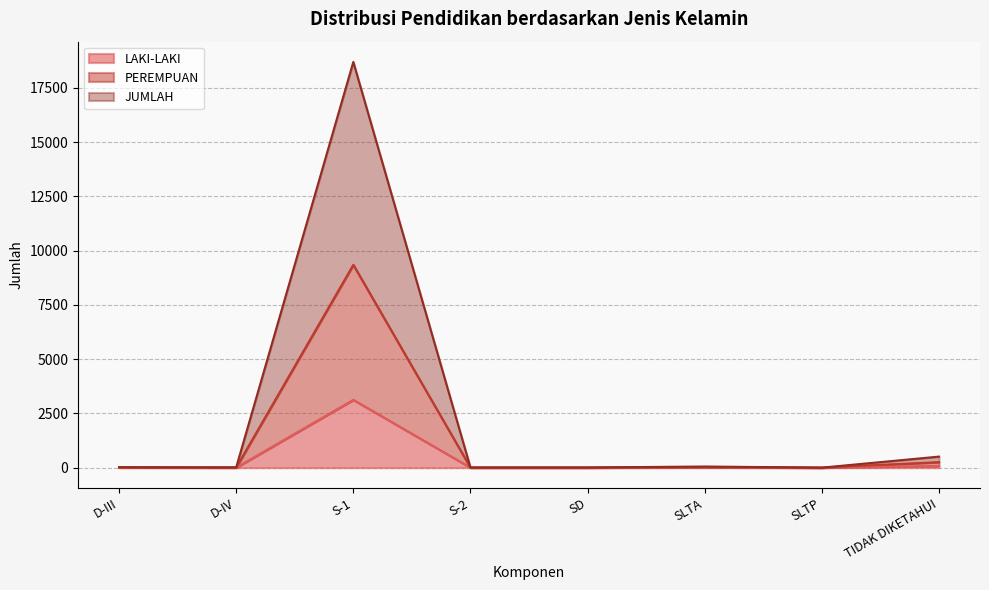

At which category does LAKI-LAKI reach its first local valley?

D-IV